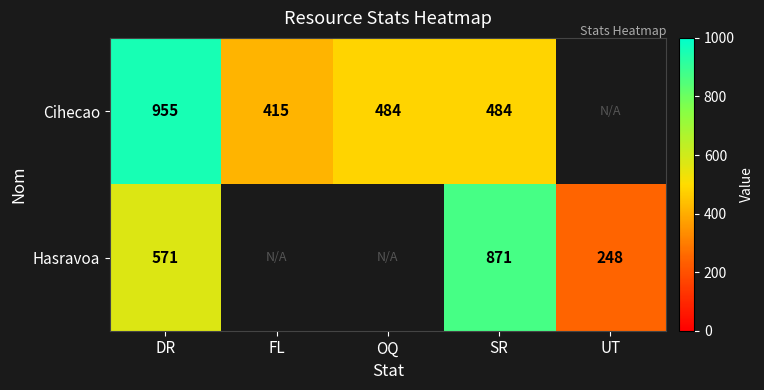

True or false: Cihecao has a value of 566 at FL.

False